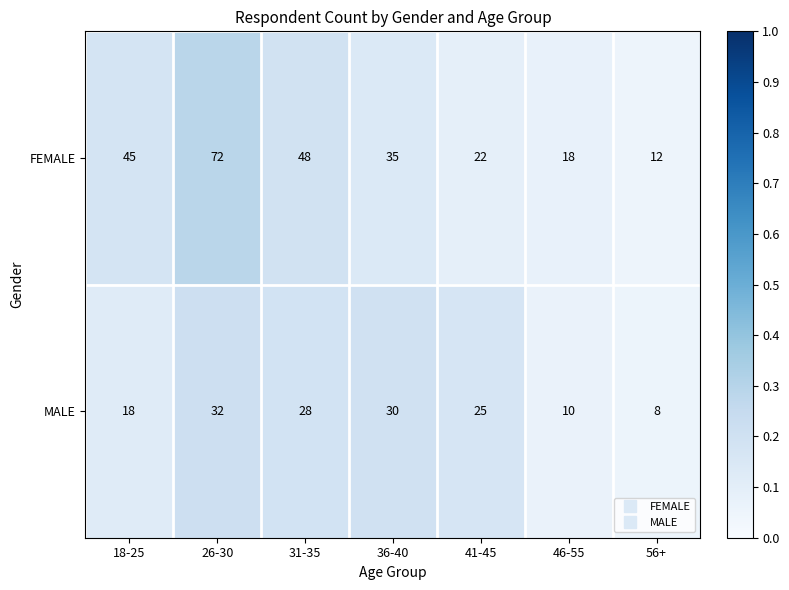

What is the average value of the FEMALE series?

36